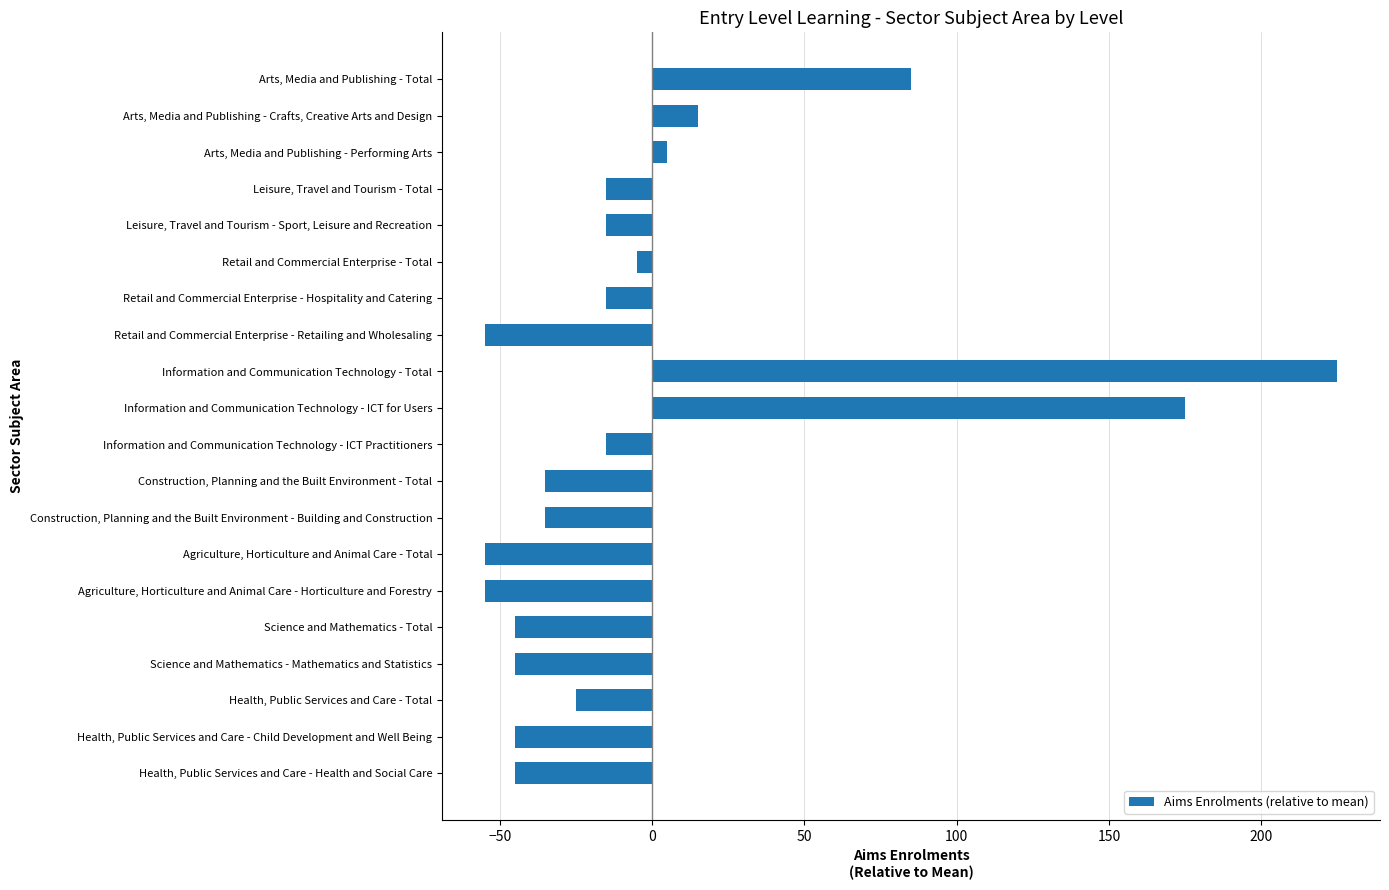

Are the bars horizontal?

Yes